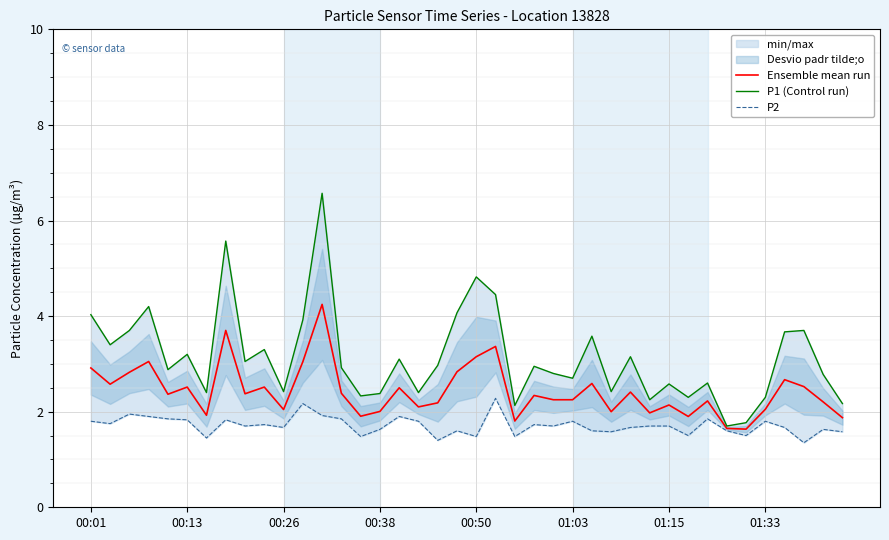

What is the highest value of the P2 series?

2.3